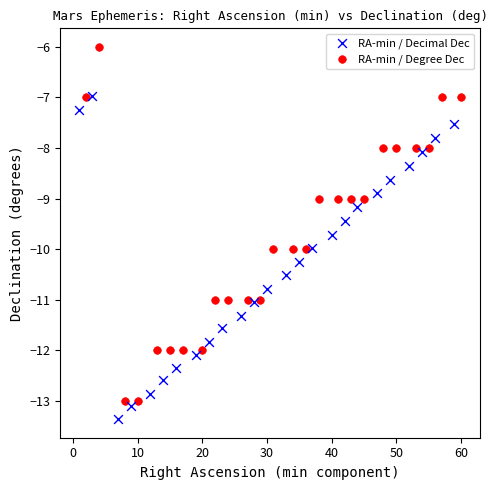

What are all the series names shown in the legend?

RA-min / Decimal Dec, RA-min / Degree Dec